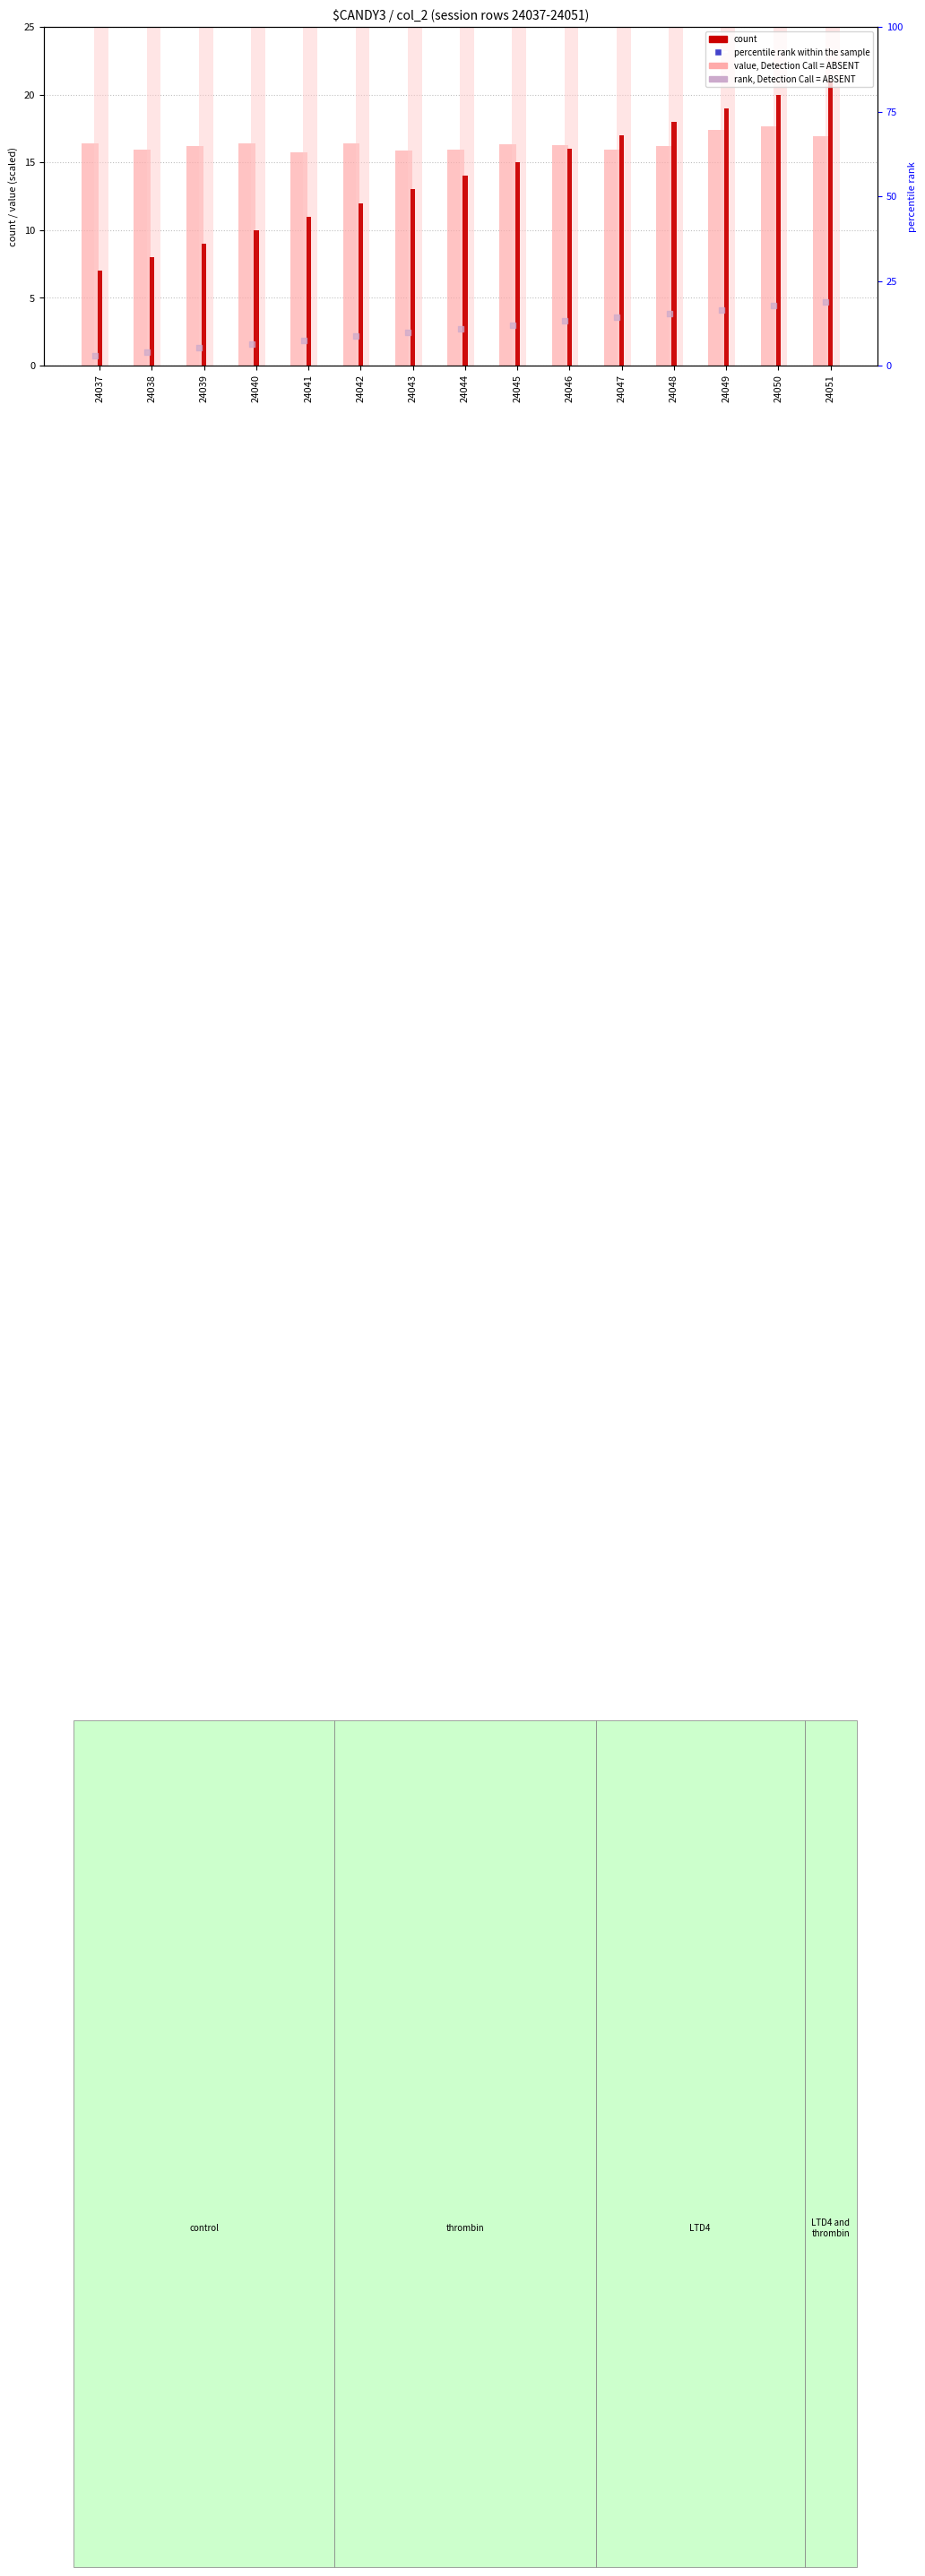

Is the value of rank, Detection Call = ABSENT at 24051 greater than the value of value, Detection Call = ABSENT at 24040?

Yes